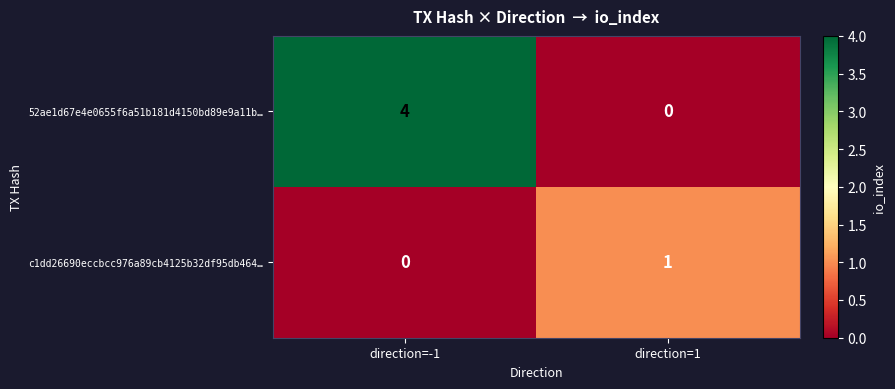

What is the sum of all 52ae1d67e4e0655f6a51b181d4150bd89e9a11b… values?

4